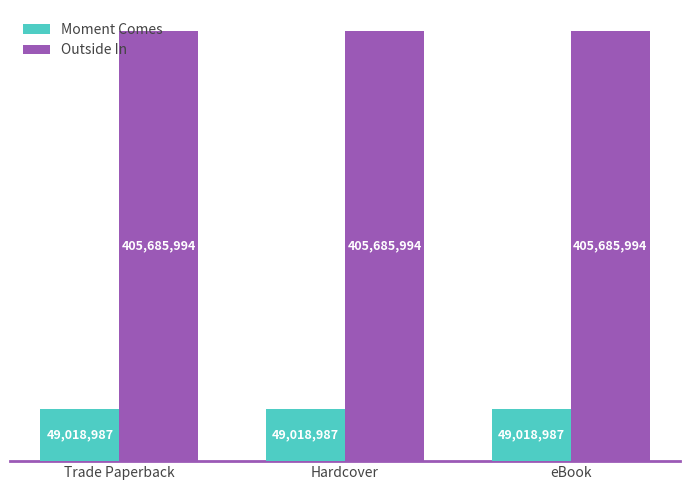

What position from the right is Hardcover?

2